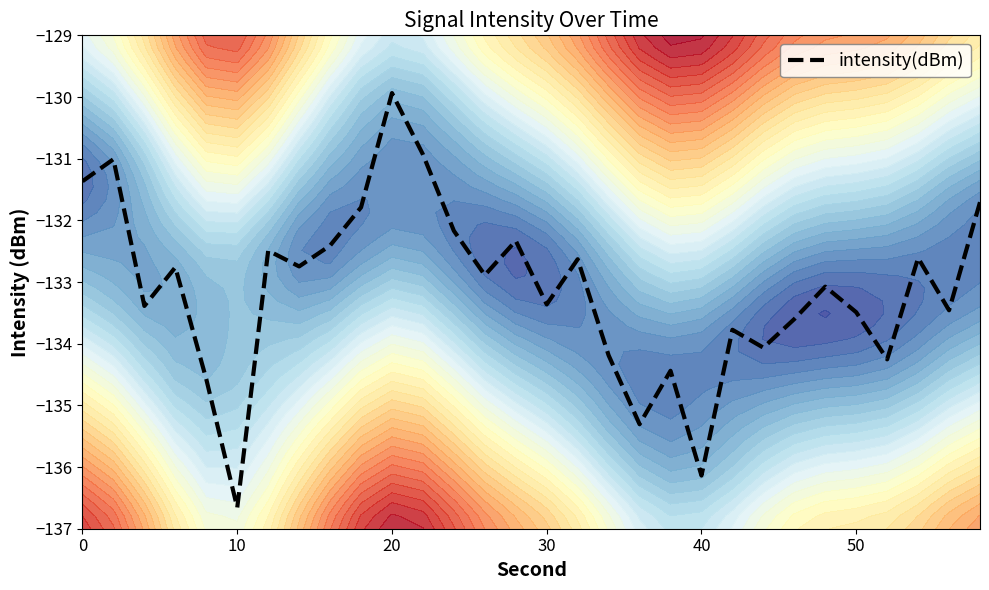

How many values exceed -132?

6